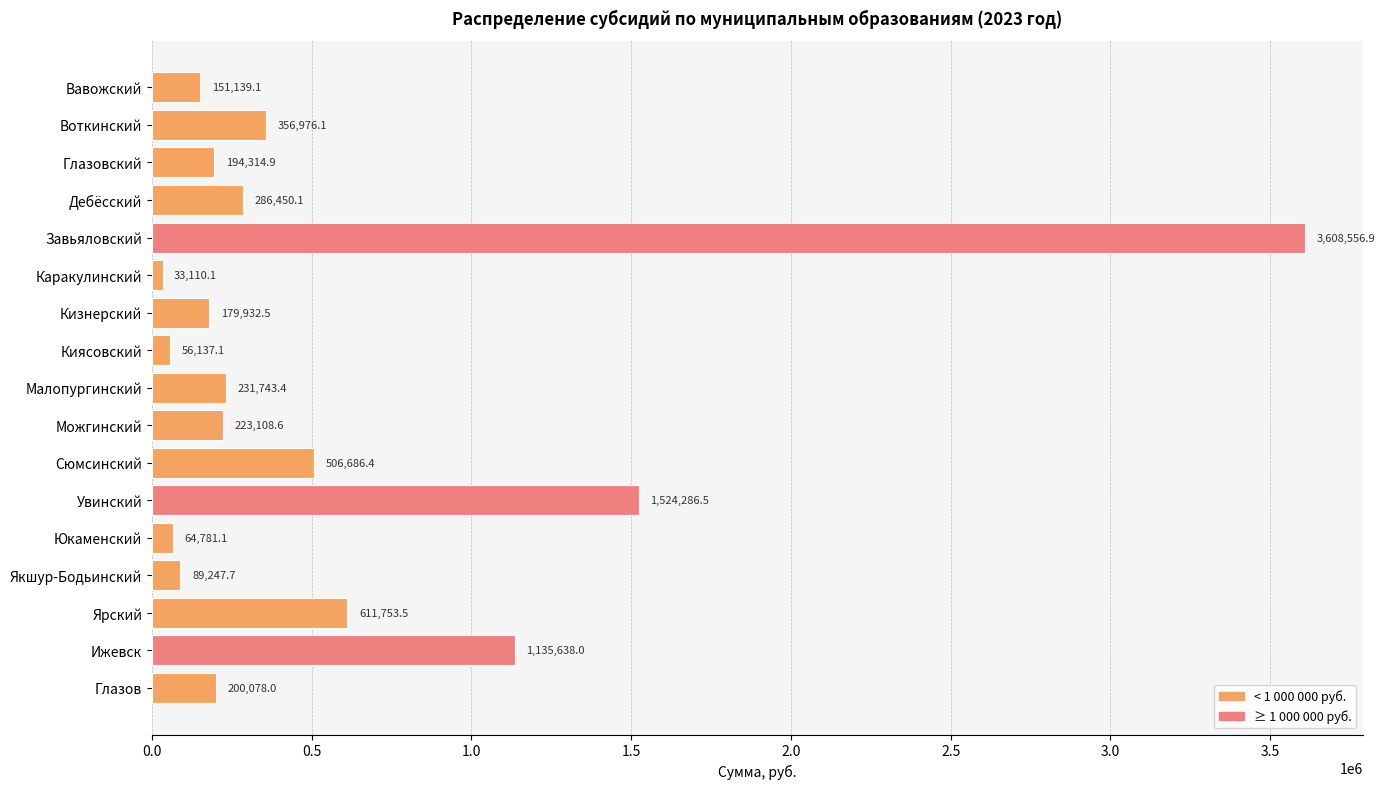

Which label corresponds to the largest value in the chart?

Завьяловский